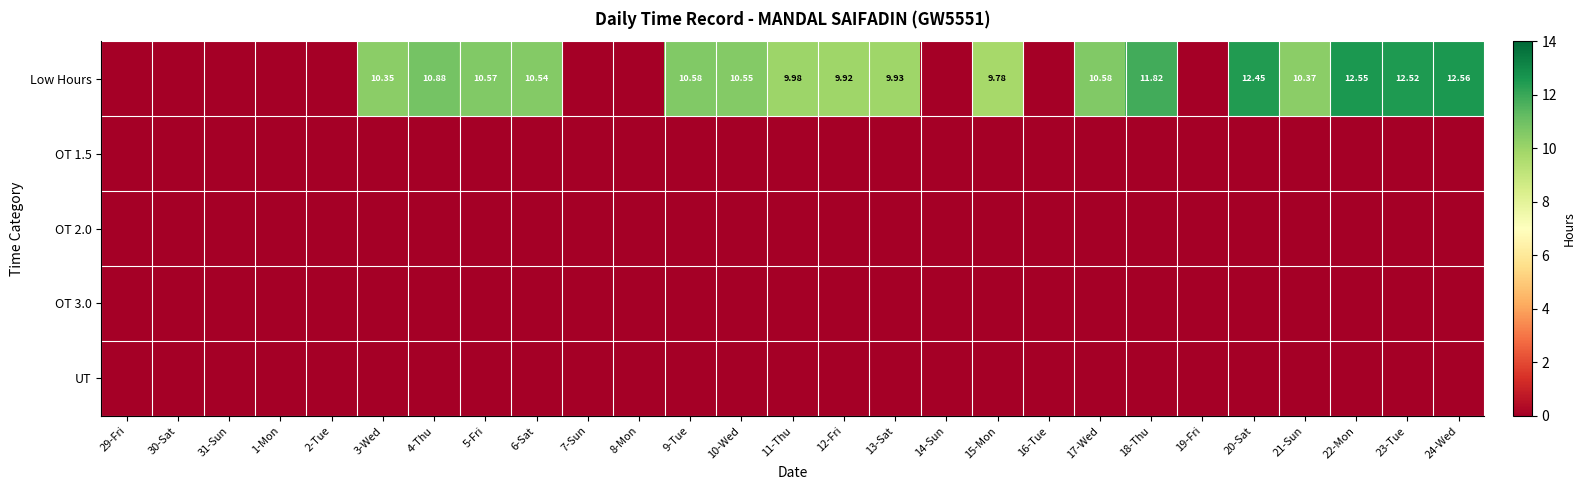

Between 15-Mon and 18-Thu, which is larger?

18-Thu